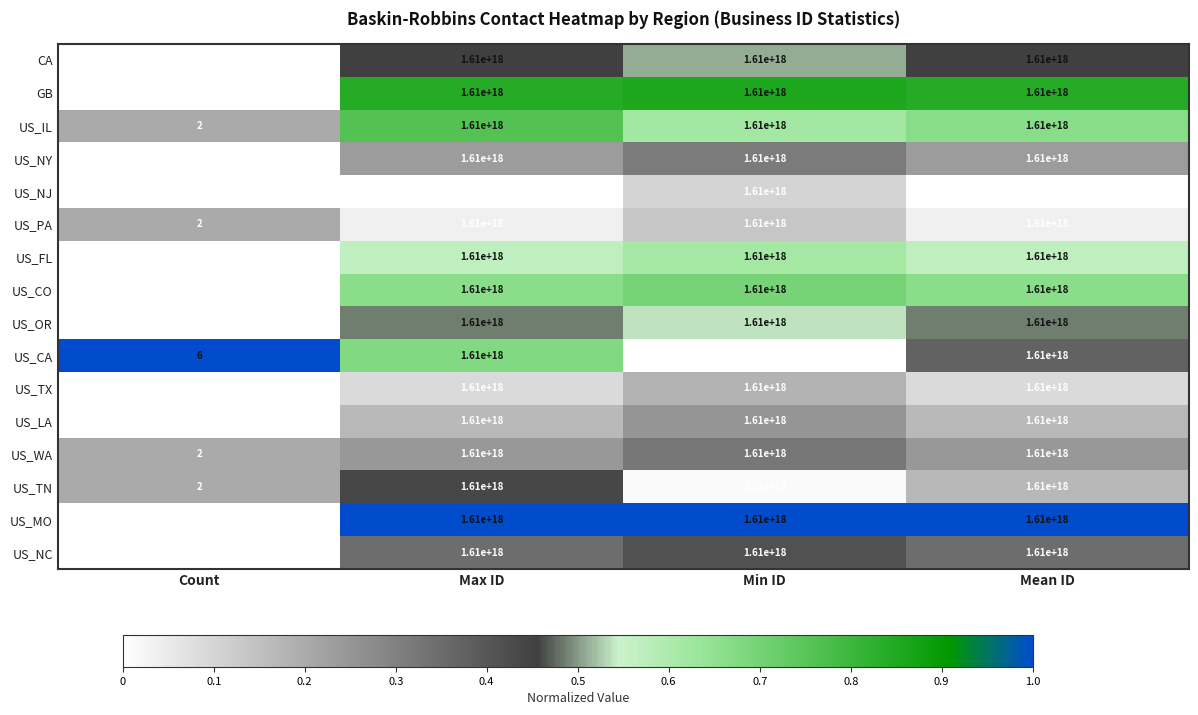

Is the value of US_WA at Mean ID greater than the value of US_NY at Count?

Yes